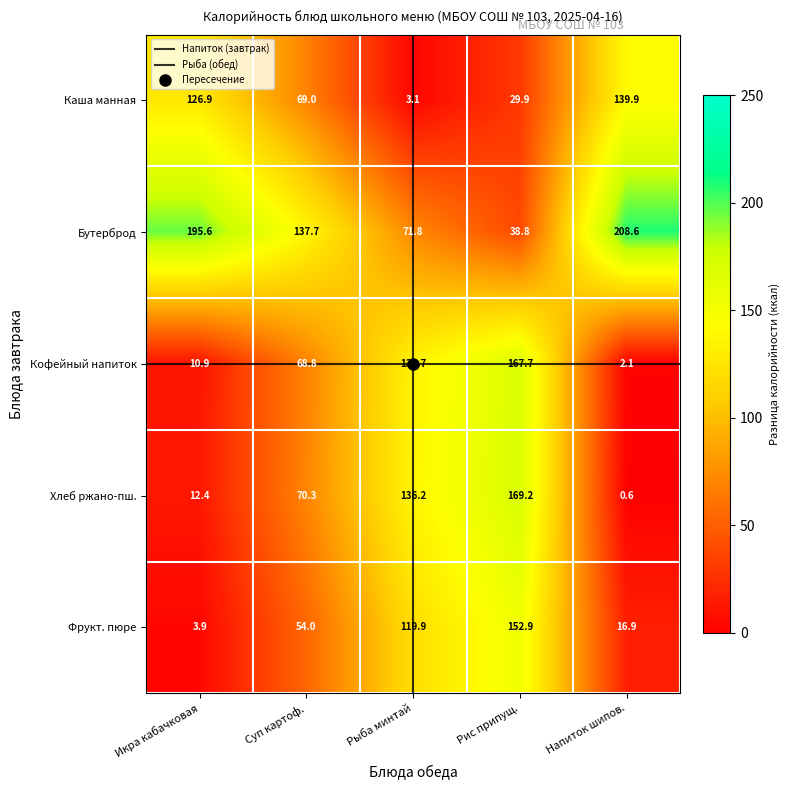

What is the greatest value displayed?

208.6